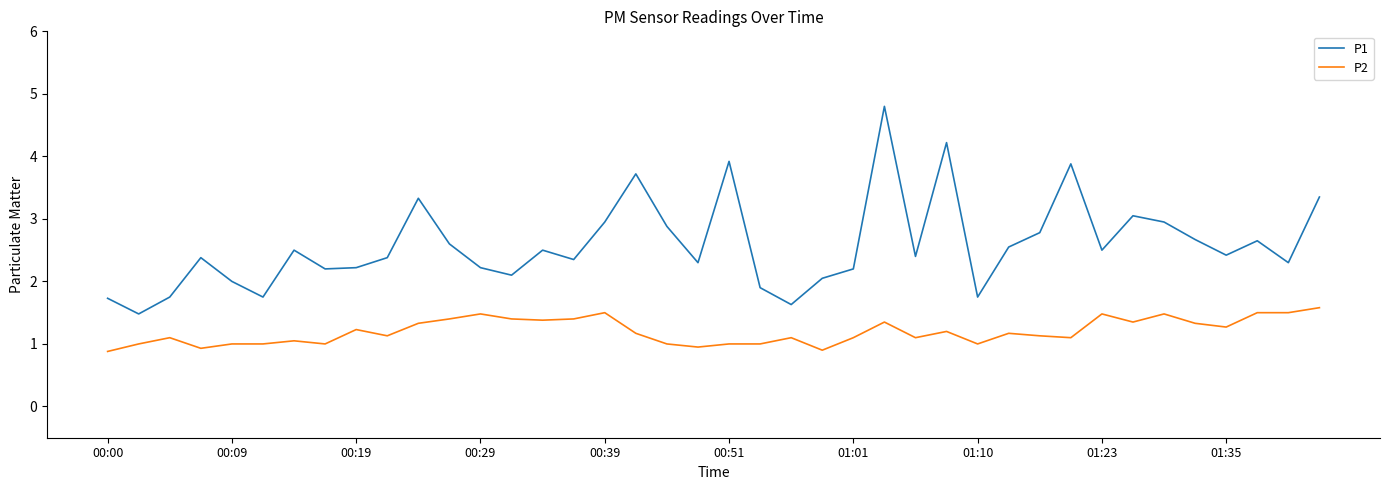

Count the number of data series in this chart.

2